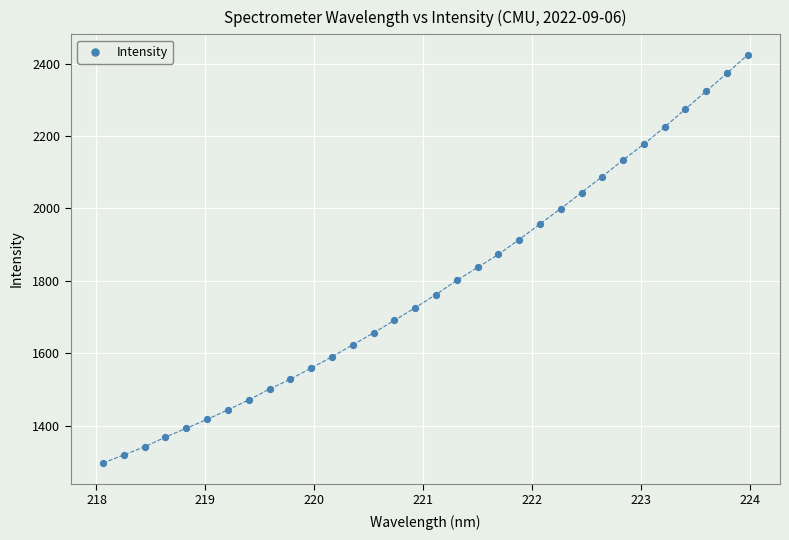

What is the range of X values (max minus min)?

5.9